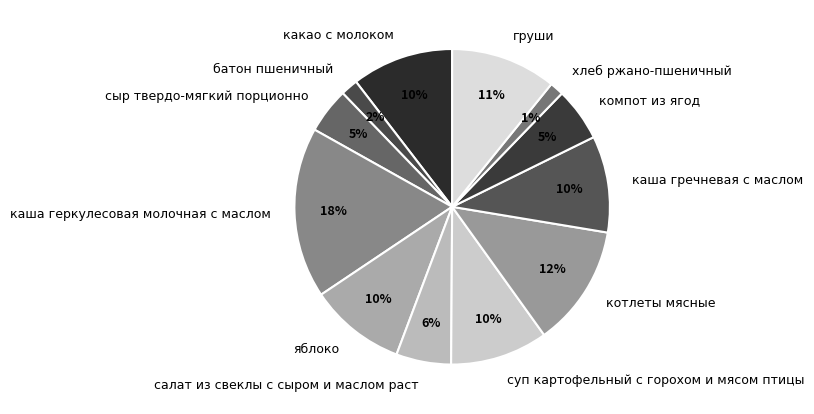

The батон пшеничный slice represents 2% of the pie. True or false?

True